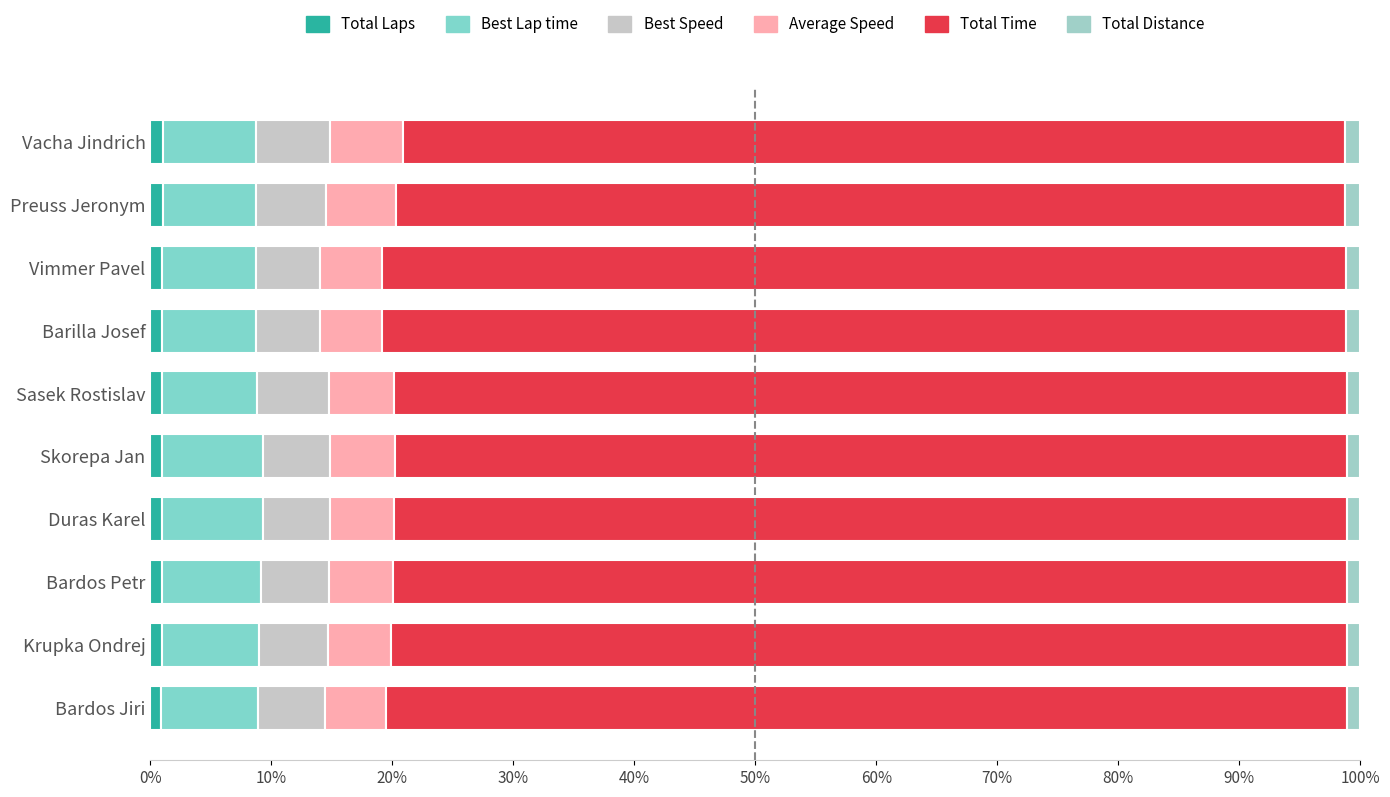

What is the value of the Total Laps bar at the 5th from the left?

0.9